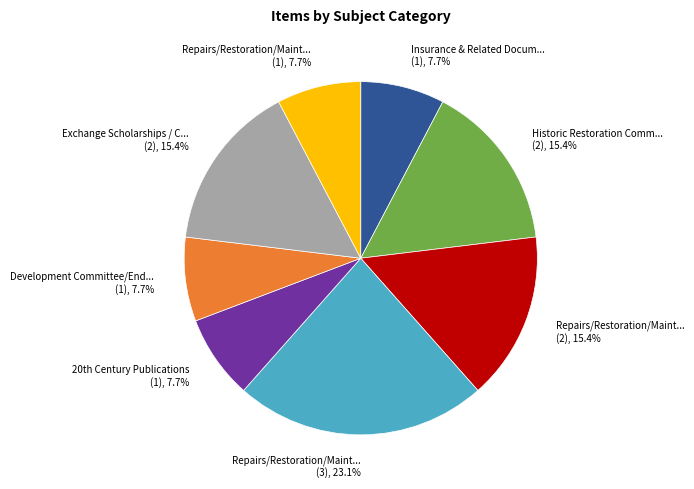

Do Insurance & Related Docum... (1), 7.7% and Development Committee/End... (1), 7.7% together represent more than half of the pie?

No